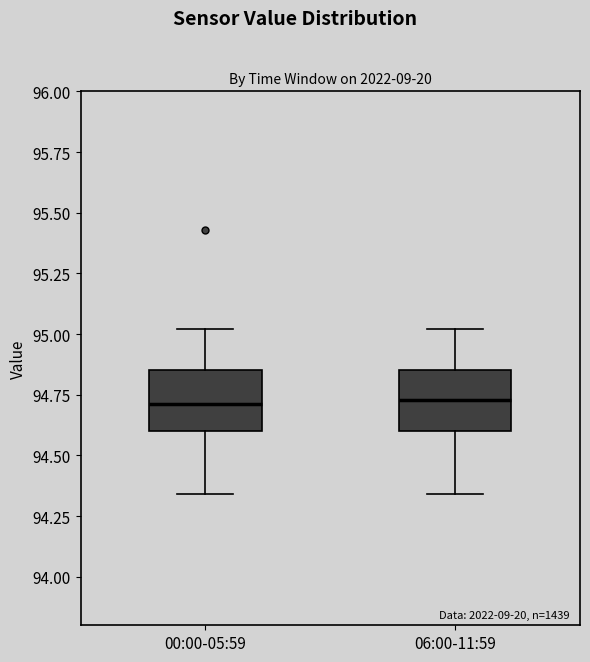

Reading left to right, read every box against the y-axis: the position of its median line, the range the box covers, and the ends of its whiskers. The values are not printed on the chart, so give them approximately, as read against the axis.

00:00-05:59: median 94.70, box 94.60 to 94.85, whiskers 94.35 to 95.00
06:00-11:59: median 94.75, box 94.60 to 94.85, whiskers 94.35 to 95.00